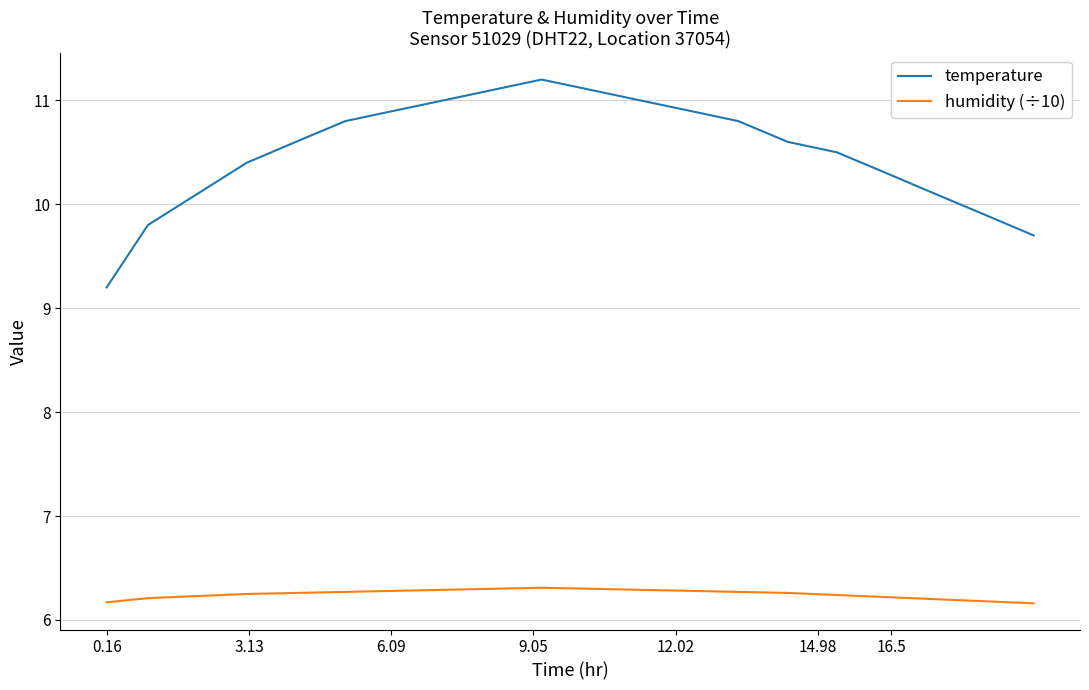

Which series has the largest total across all categories?

temperature